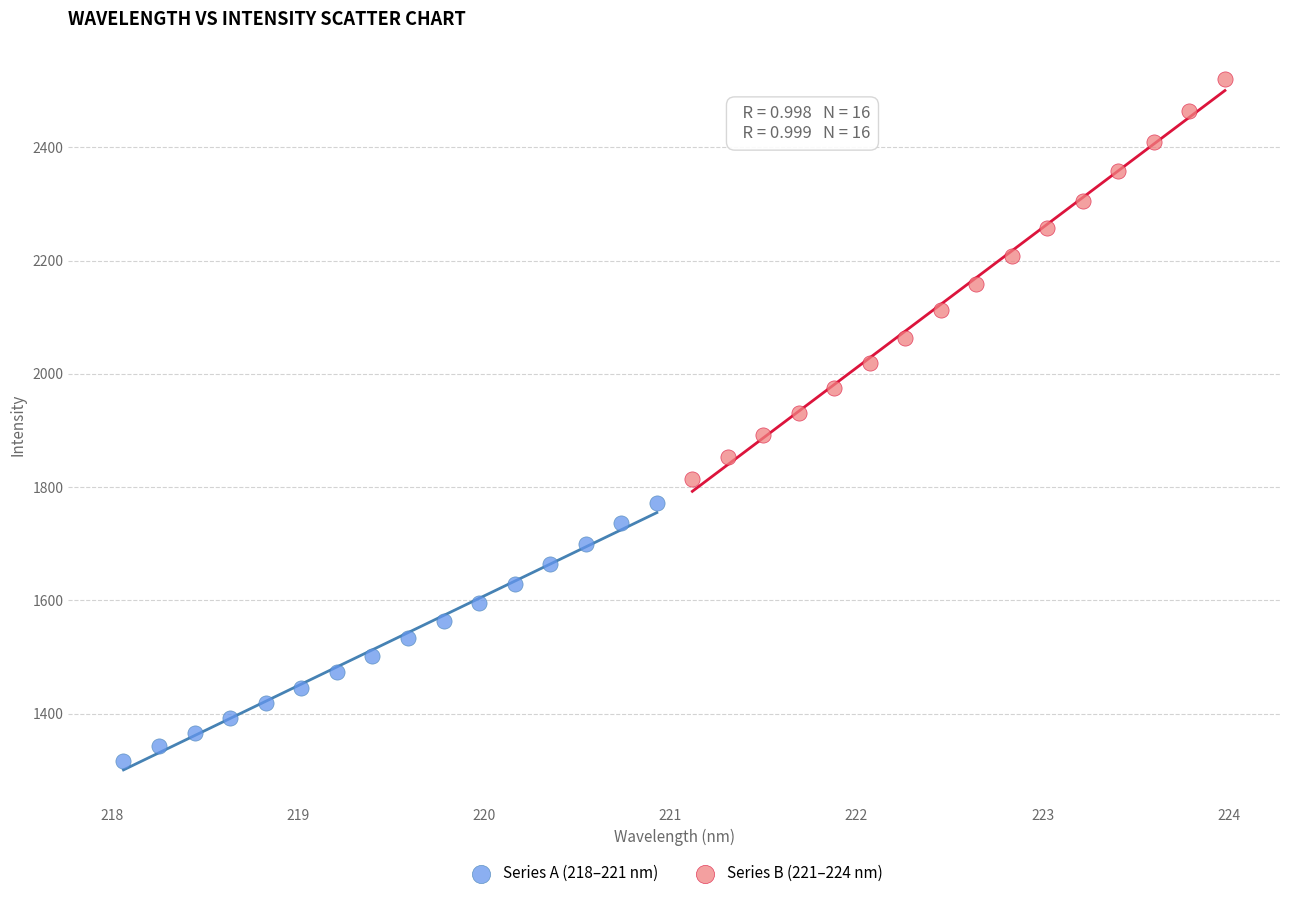

Which series has the largest Y range (max minus min)?

Series B (221–224 nm)